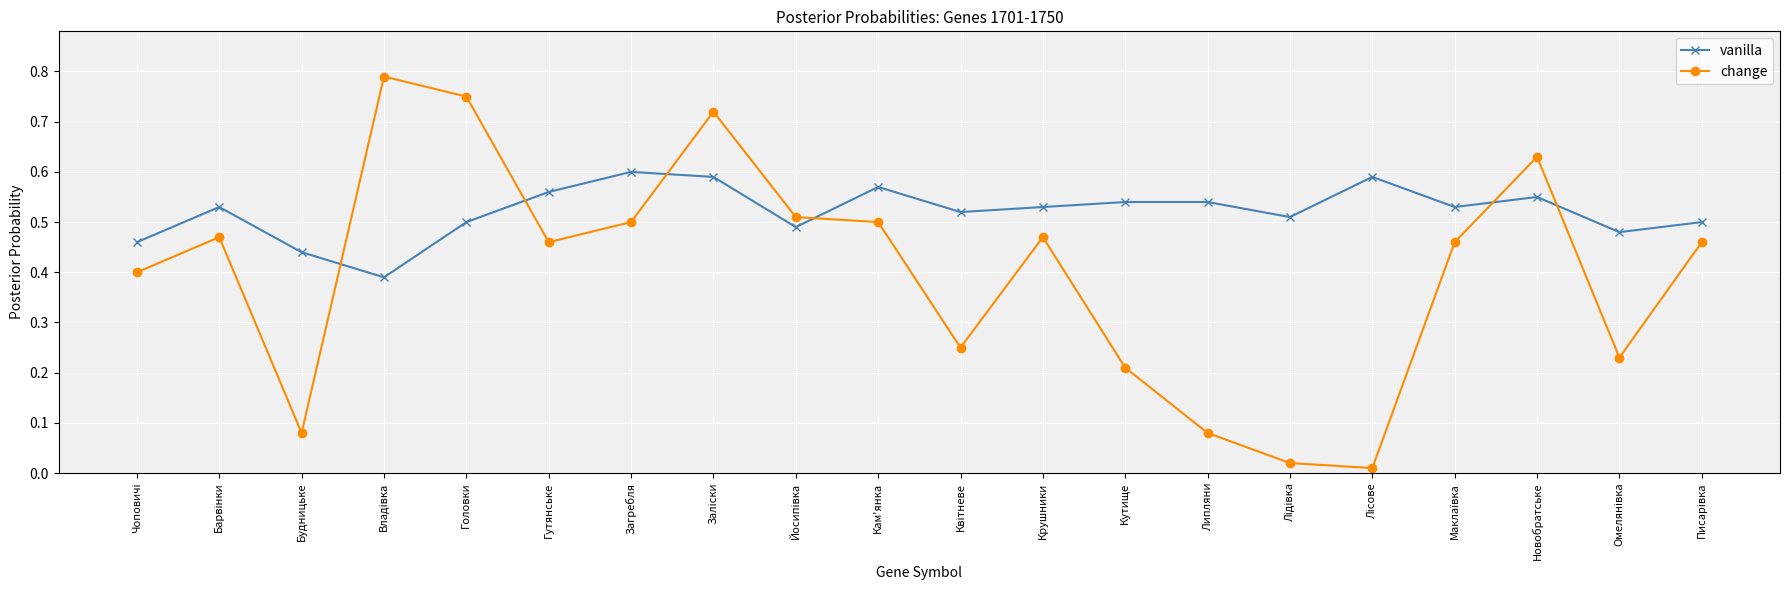

Which series has the widest spread of values?

change